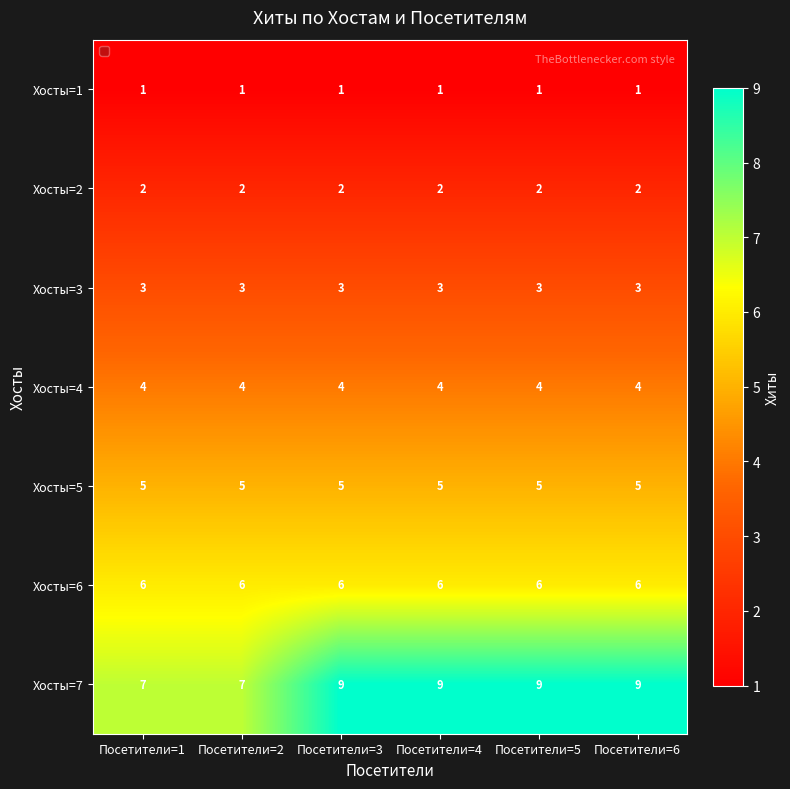

Count the number of data series in this chart.

7